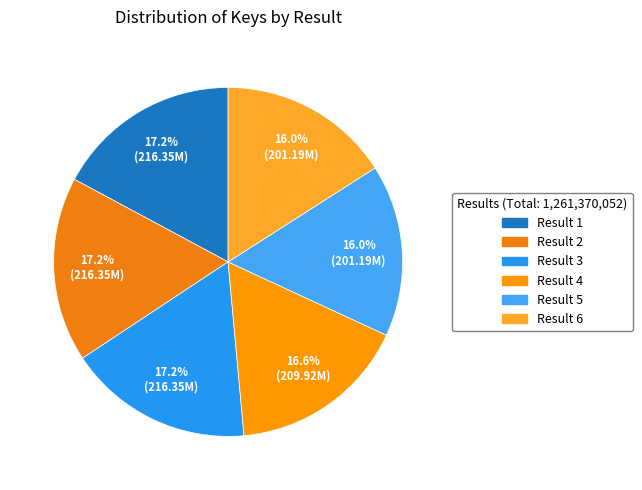

To the nearest percent, what portion does Result 5 represent?

16%